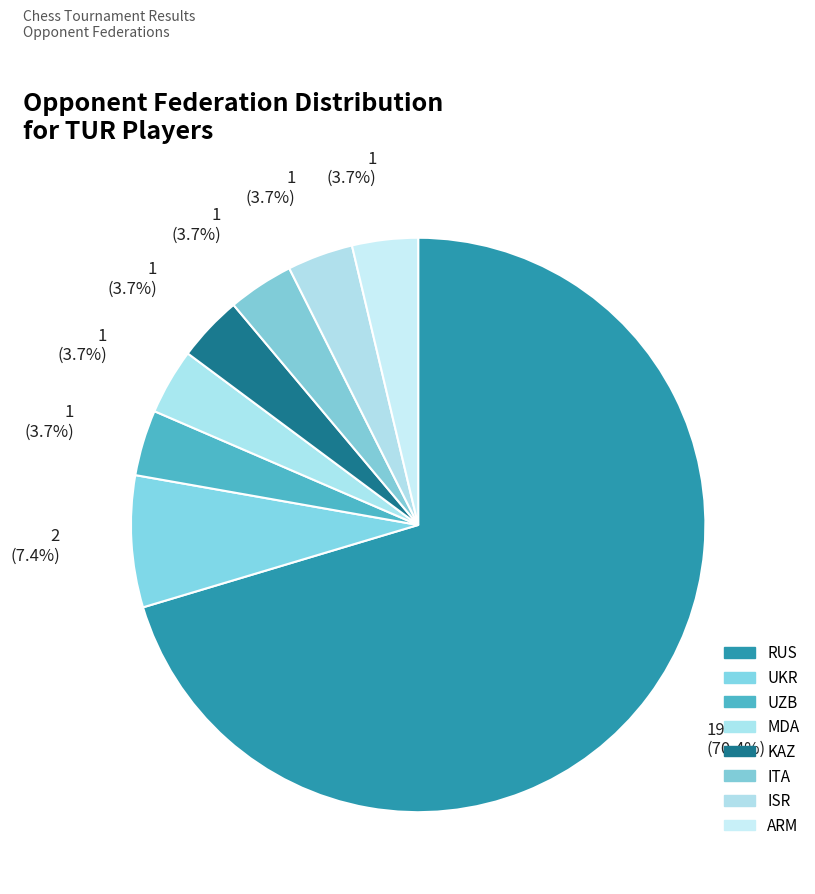

Do UZB and RUS together represent more than half of the pie?

Yes